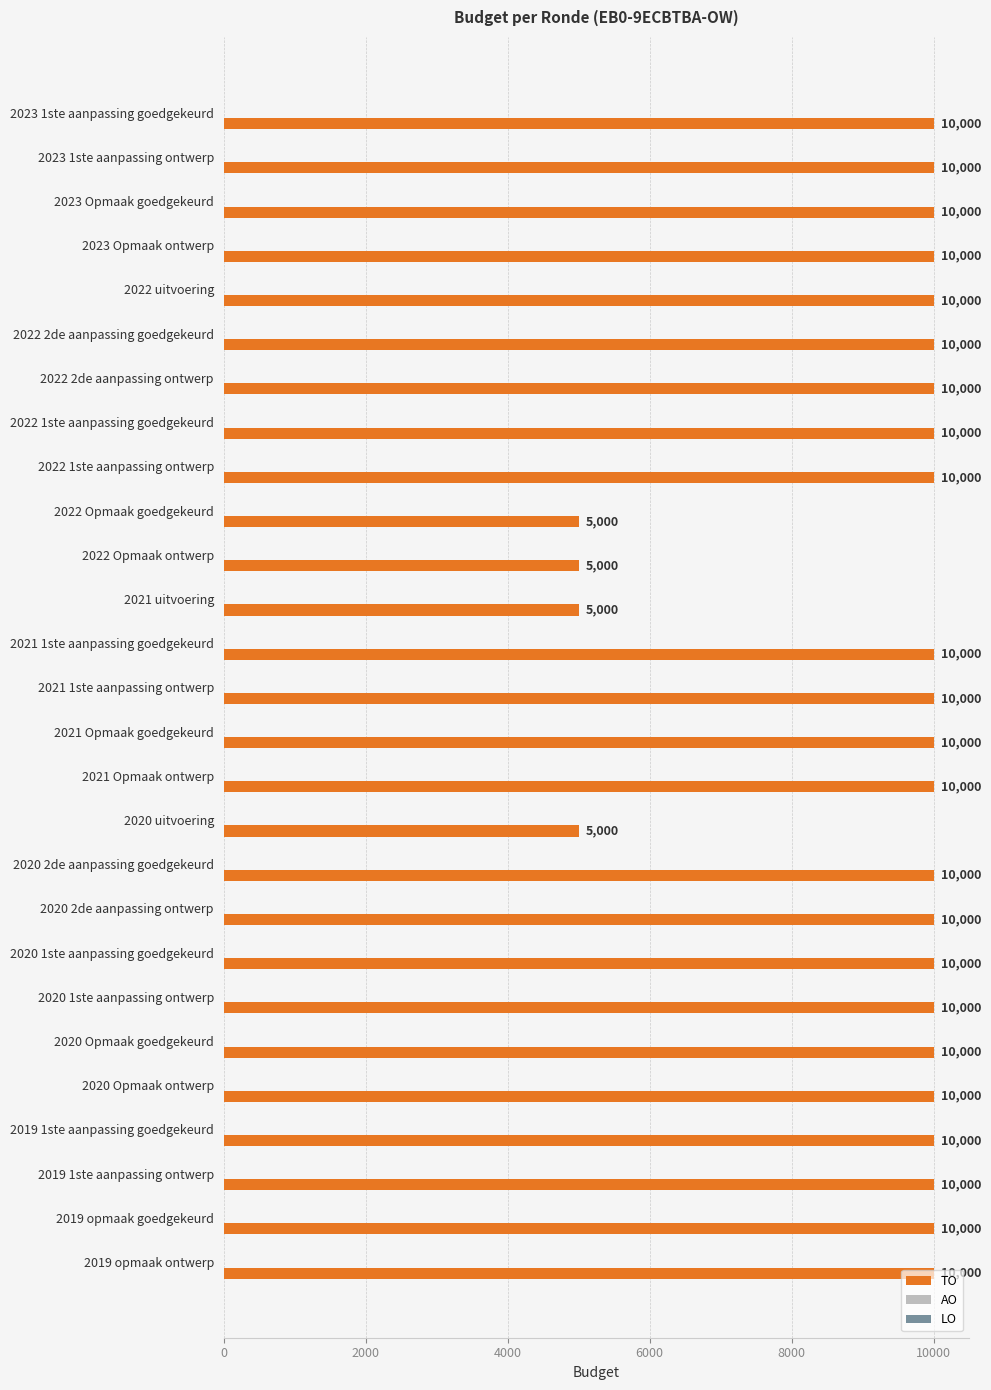

Between 2020 uitvoering and 2020 Opmaak goedgekeurd, which is larger?

2020 Opmaak goedgekeurd